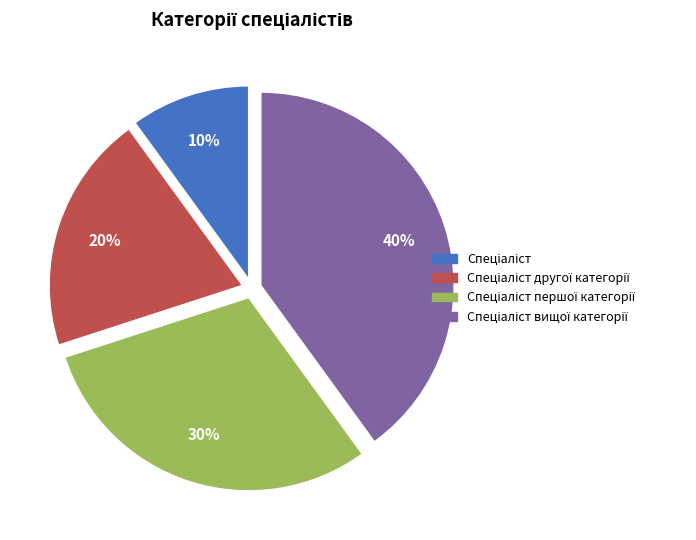

Is there any slice that represents more than half of the pie?

No